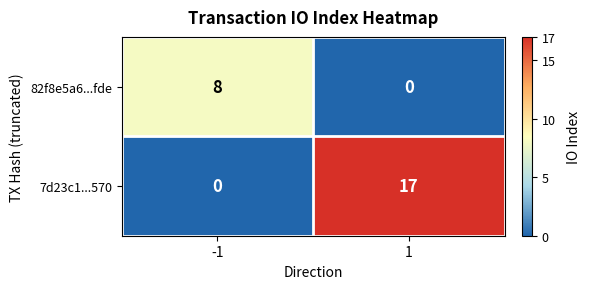

What is the sum of the 82f8e5a6...fde values at 1 and -1?

8